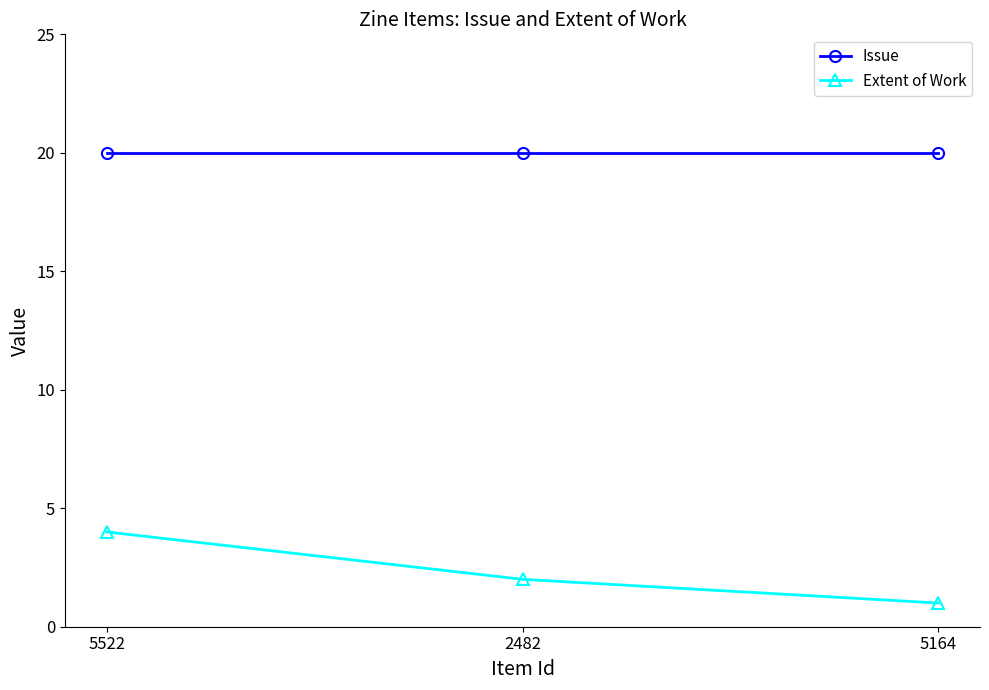

Is this an area chart (filled region under the line)?

No